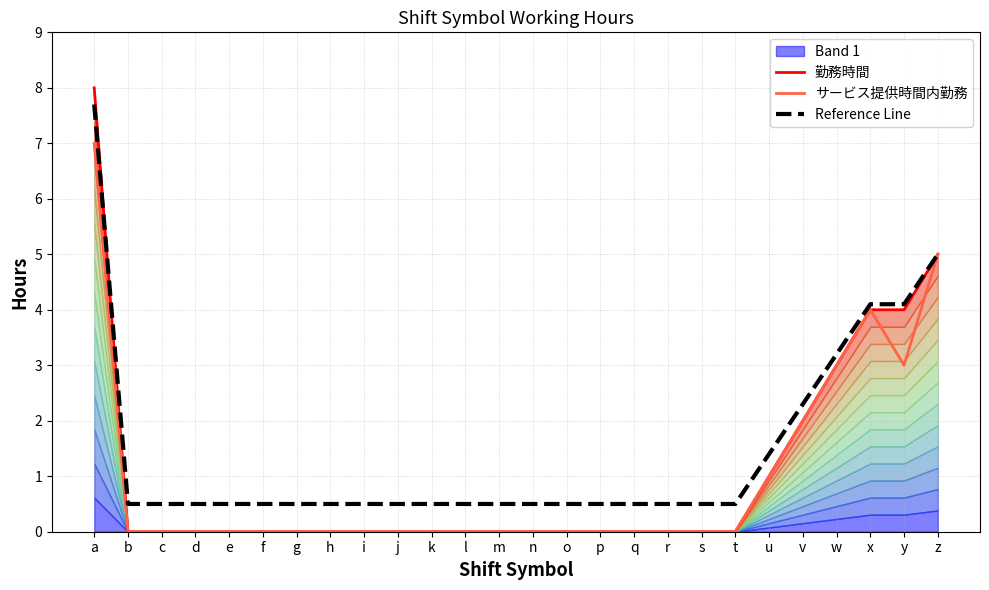

Which category has the lowest value across all series?

b